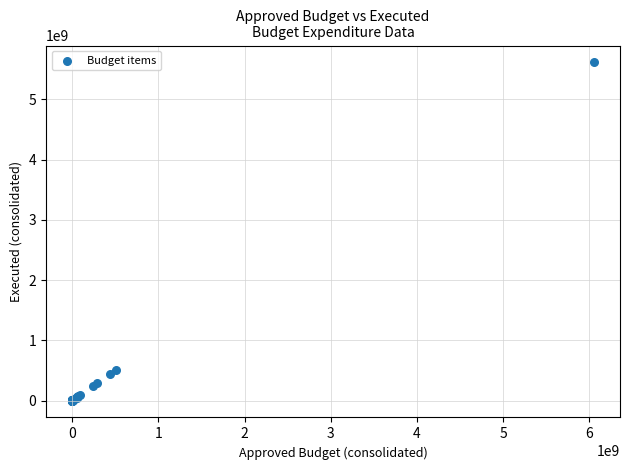

What Y value in the scatter plot is closest to 2807058172?

506628259.0